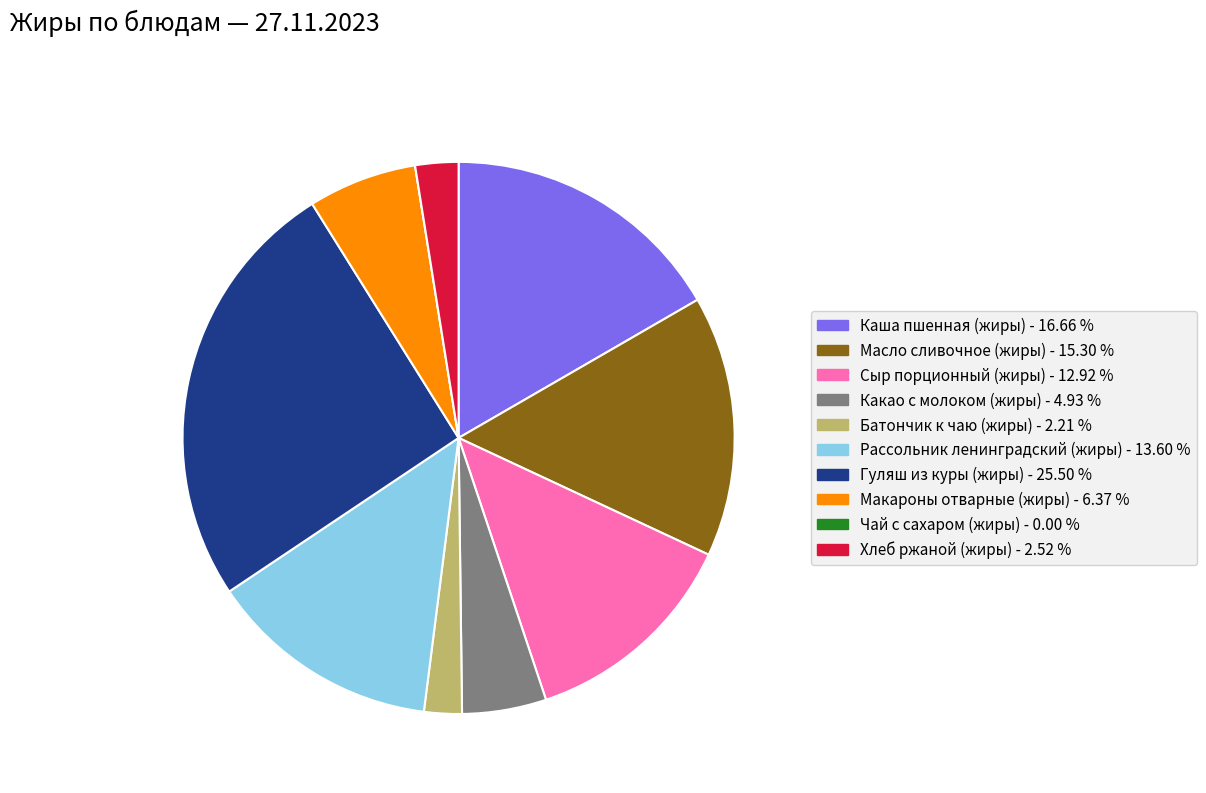

Is the sum of Какао с молоком (жиры) and Гуляш из куры (жиры) greater than half?

No